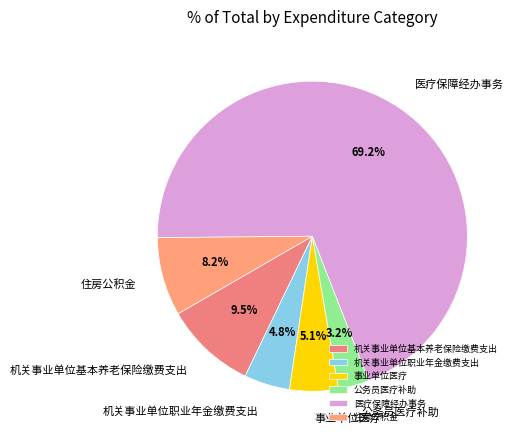

What is the largest slice in the pie chart?

医疗保障经办事务